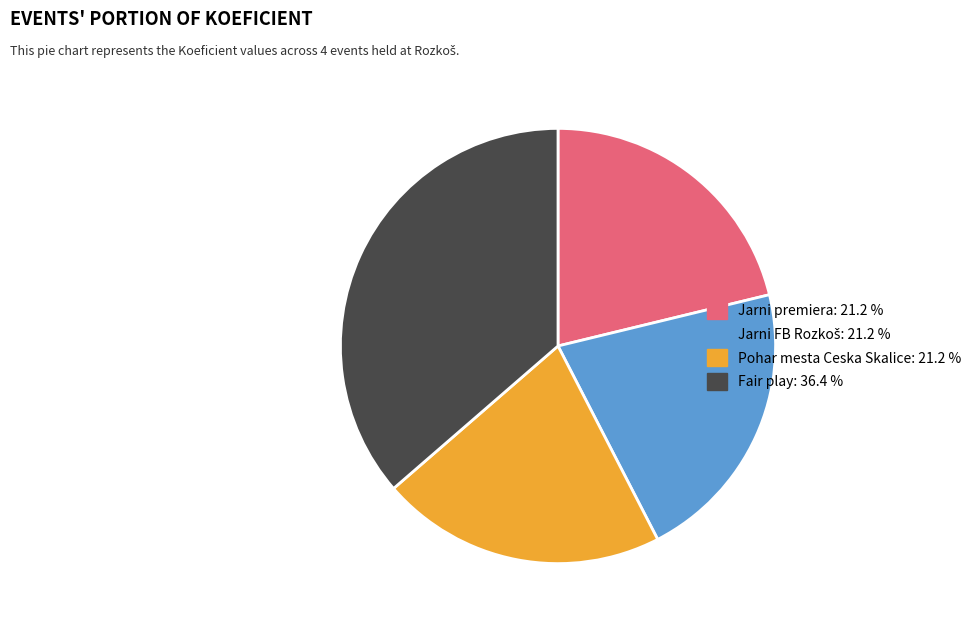

Is there a majority slice in this chart?

No